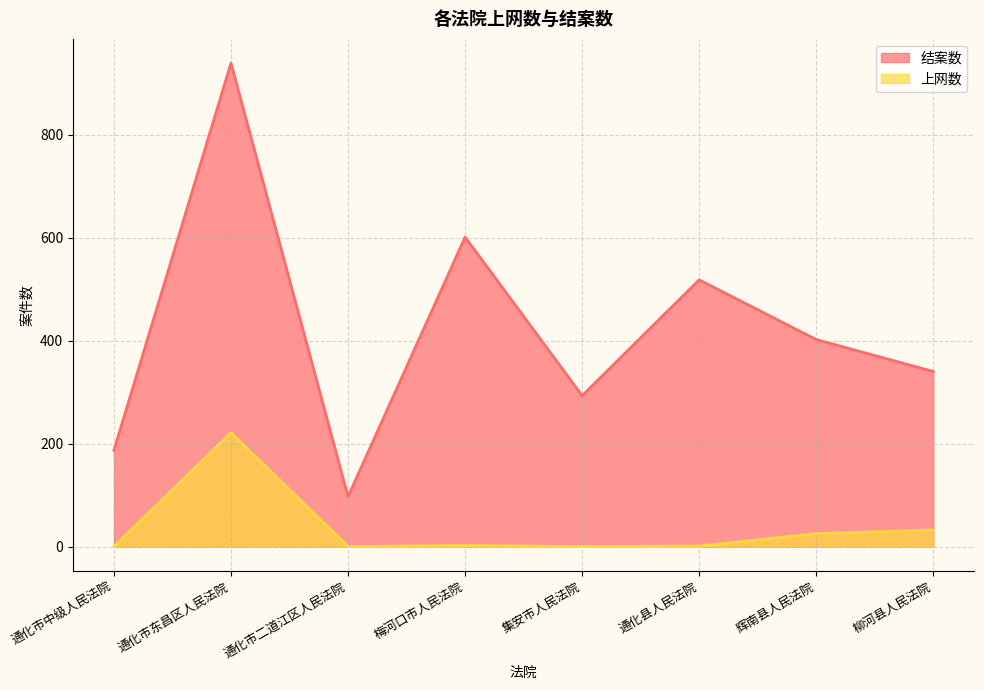

Which category has the highest value across all series?

通化市东昌区人民法院